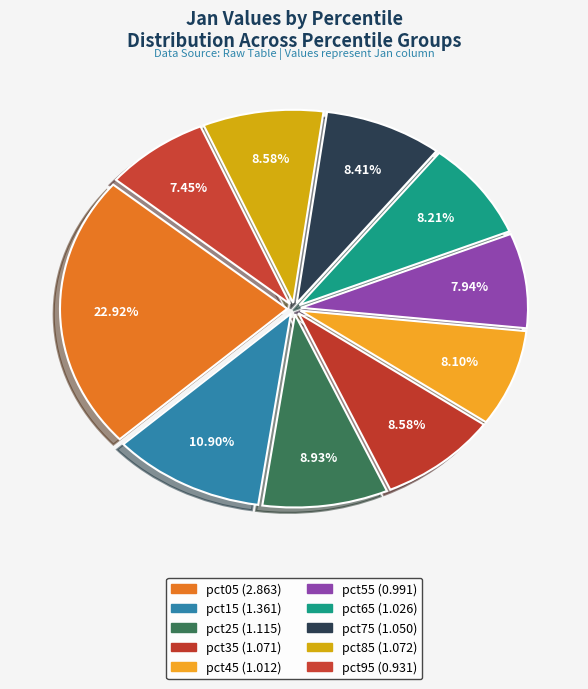

Between pct55 and pct05, which is larger?

pct05